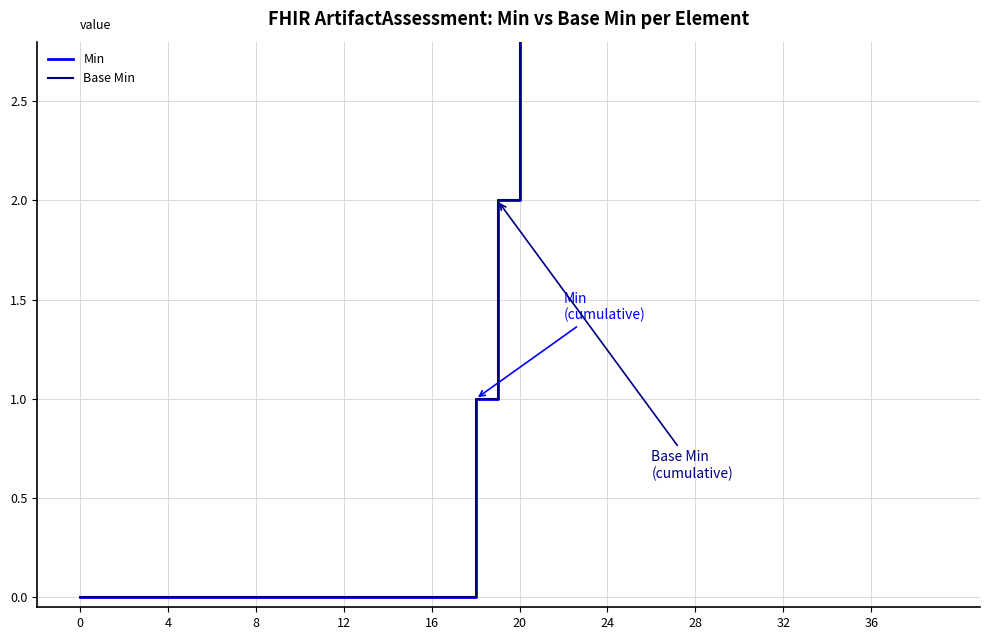

Which series has the largest range (max minus min)?

Min